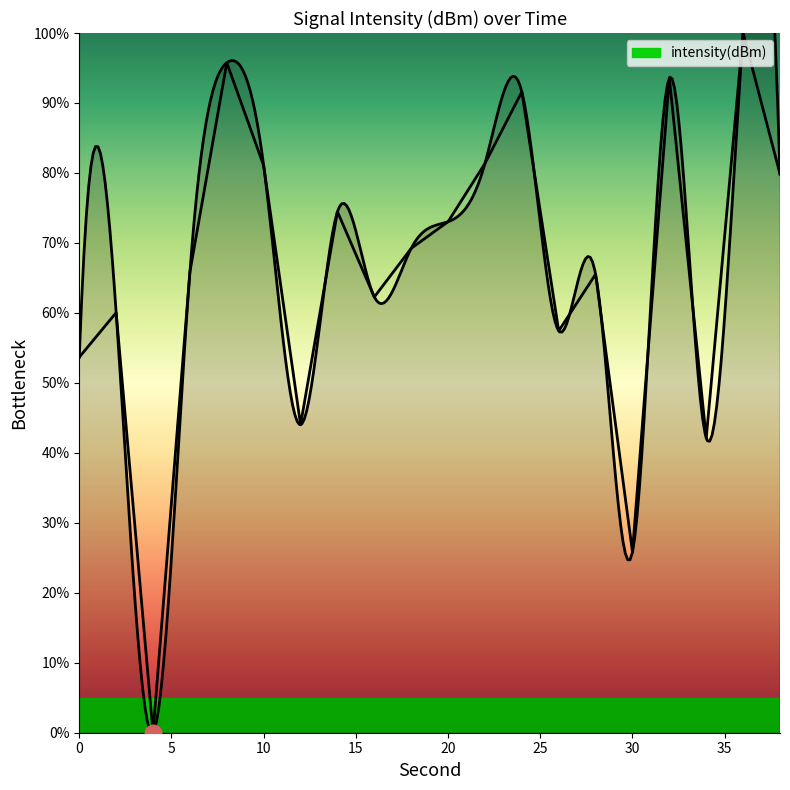

What is the difference between the maximum and minimum values?

100.0